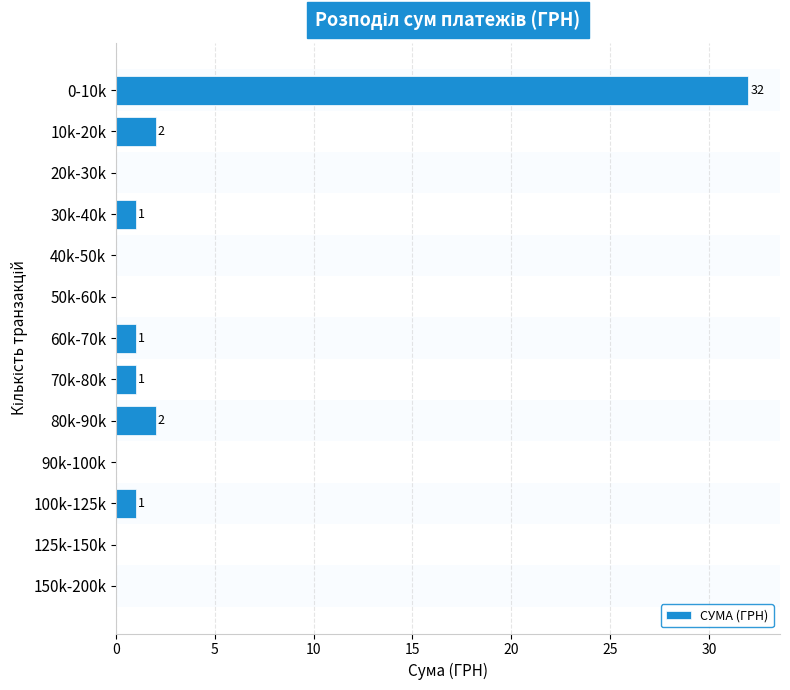

Reading top to bottom, transcribe all the data shown in this chart.

0-10k=32	10k-20k=2	20k-30k=0	30k-40k=1	40k-50k=0	50k-60k=0	60k-70k=1	70k-80k=1	80k-90k=2	90k-100k=0	100k-125k=1	125k-150k=0	150k-200k=0